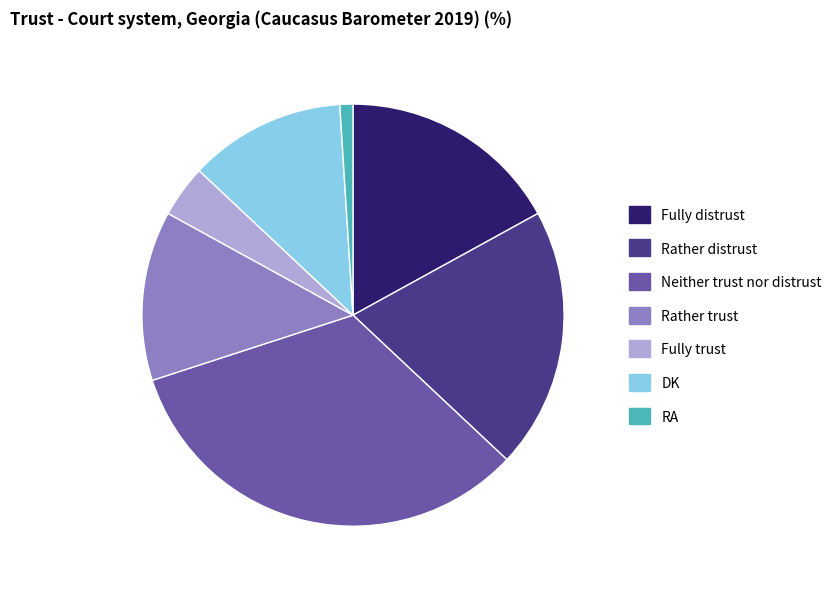

Which slice is the smallest?

RA